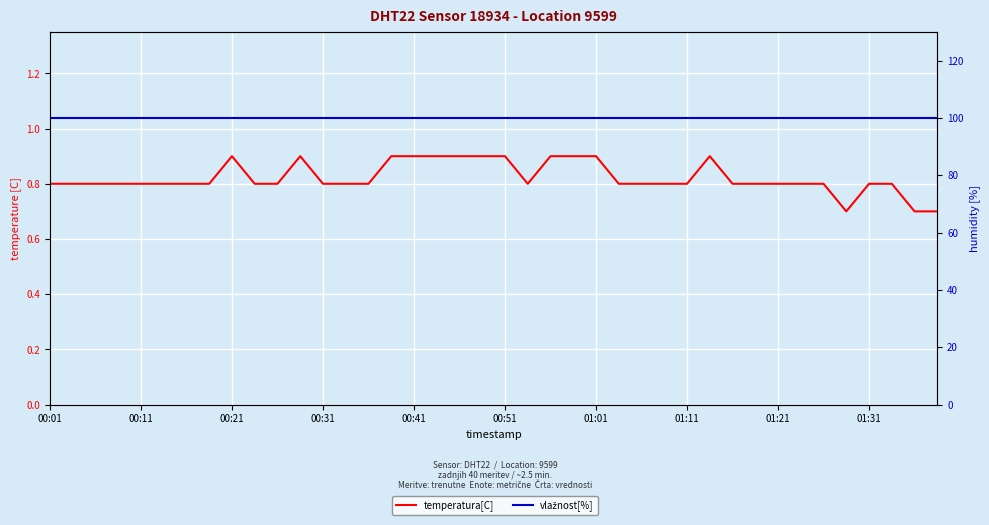

At which label is vlažnost[%] closest to 99?

00:01